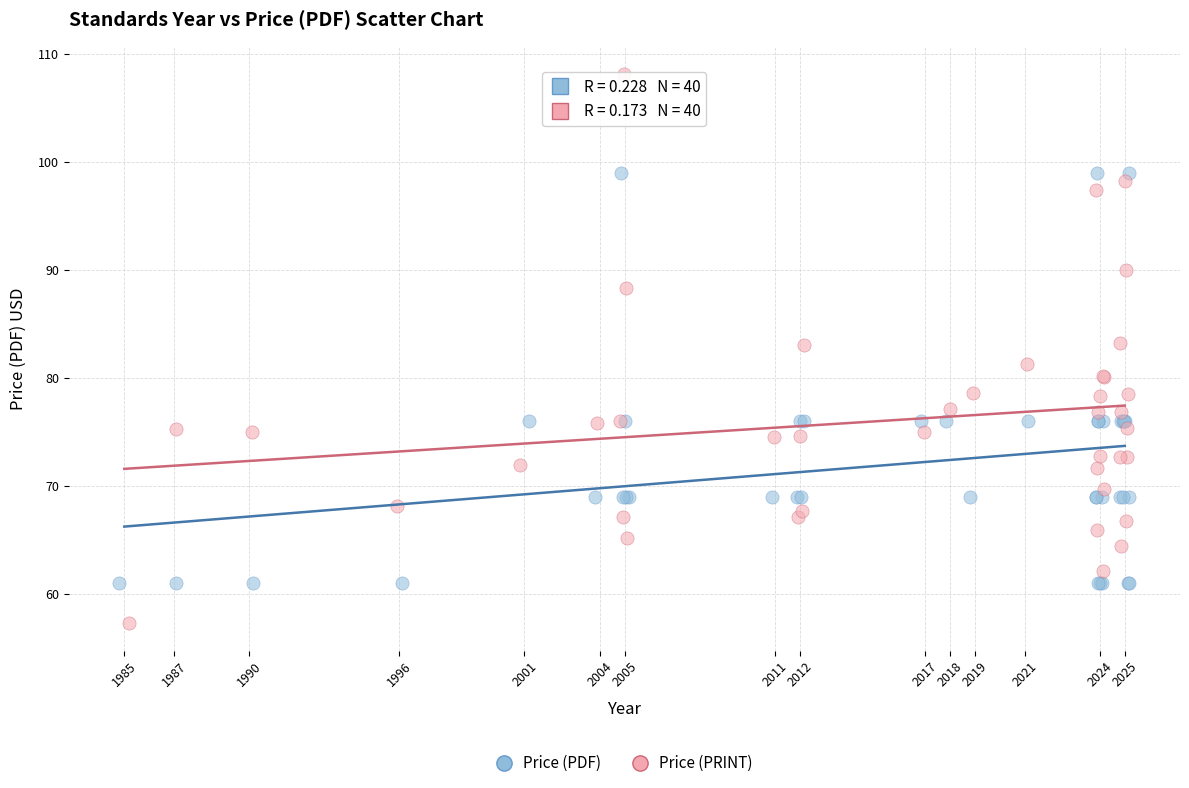

Which series has the largest Y range (max minus min)?

Price (PRINT)